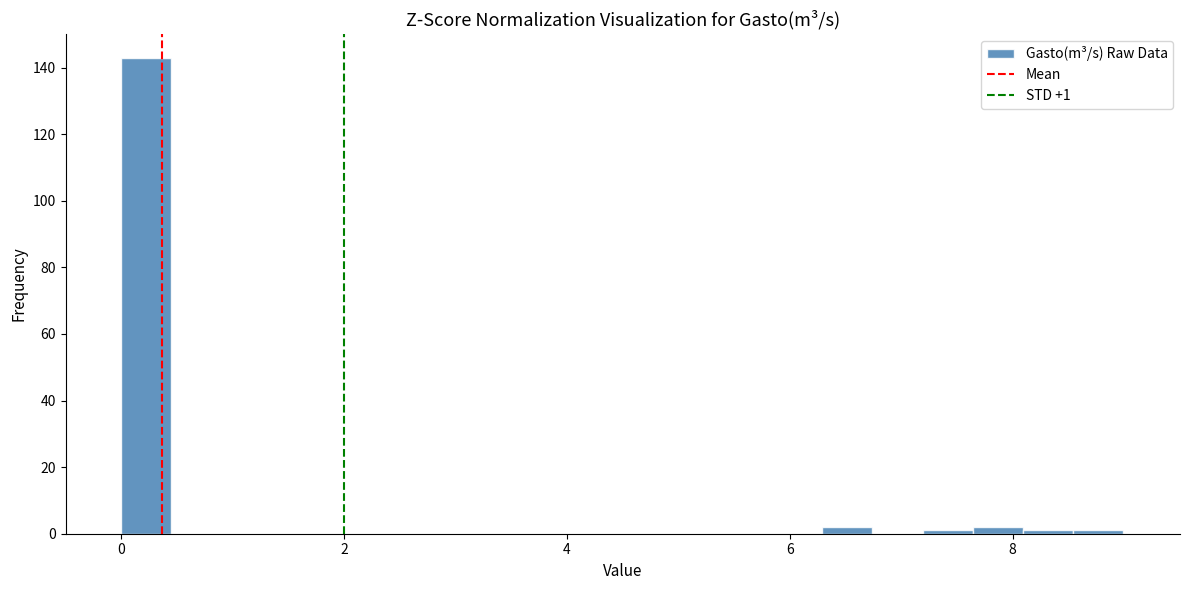

Read against the x-axis, roughly where is the centre of the tallest bar?

0.2